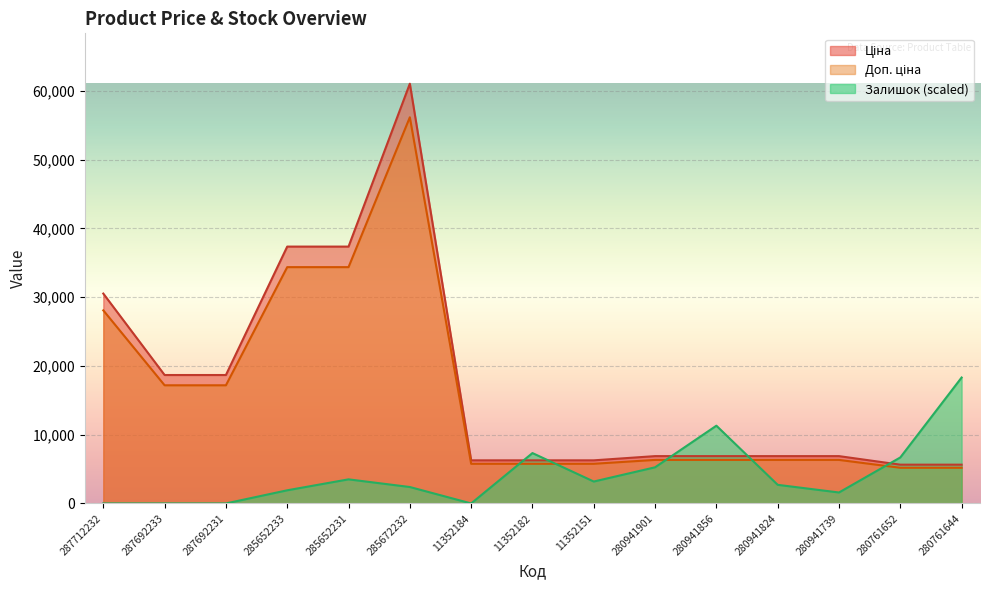

In Залишок, how many points are higher than both neighbors (excluding endpoints)?

3